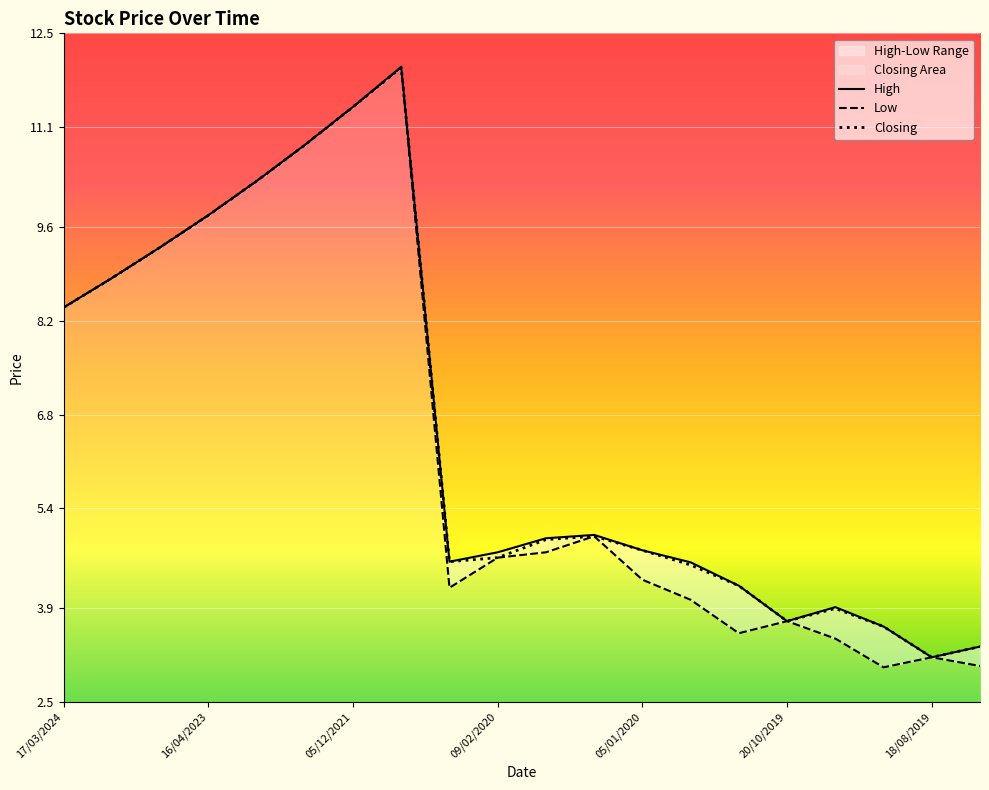

What is the label of the 18th point from the right?

13/08/2023